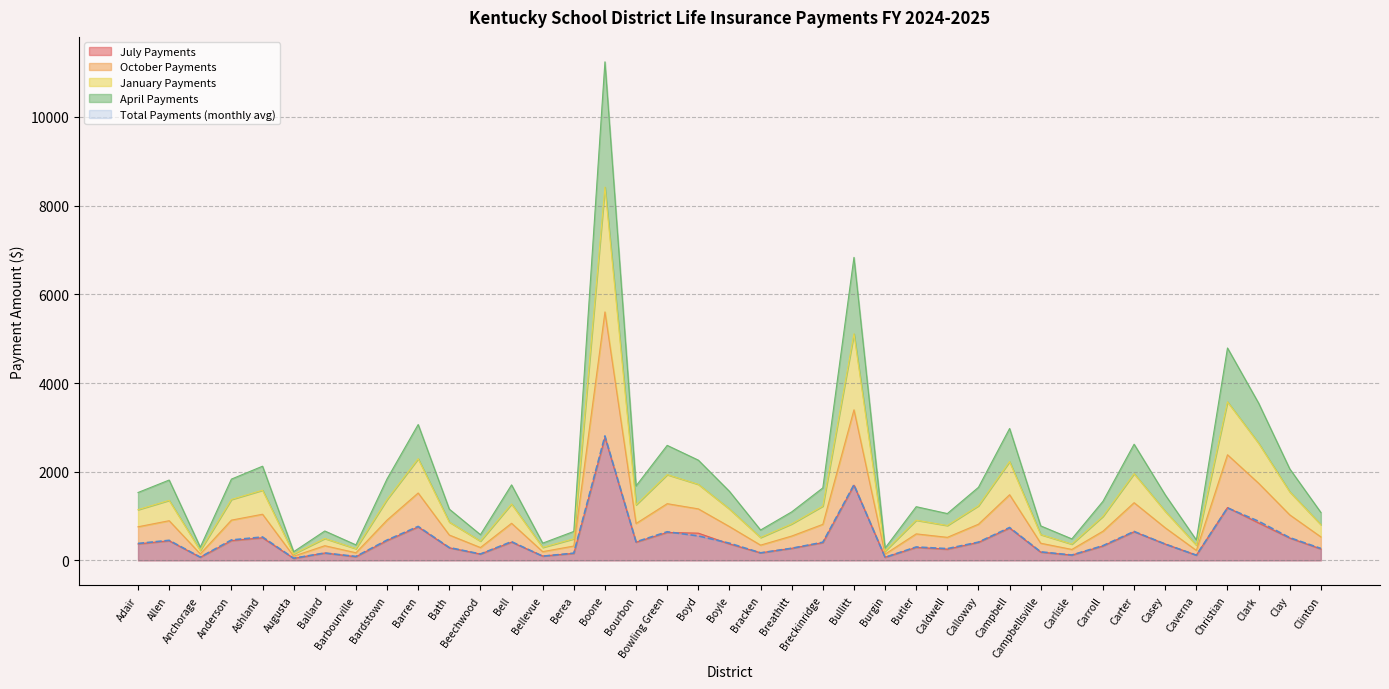

Which series changed the most between Bardstown and Butler?

January Payments